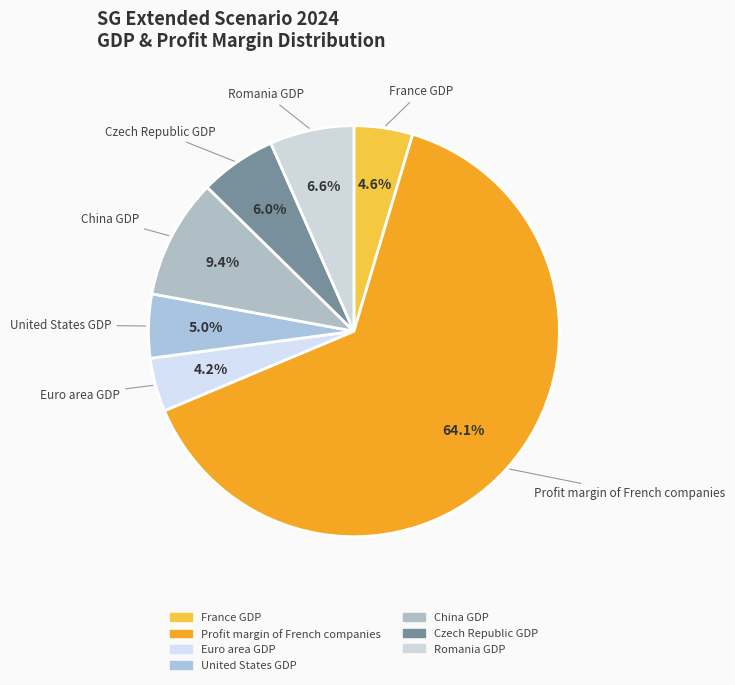

To the nearest percent, what is the difference between the largest and smallest slice percentages?

60%